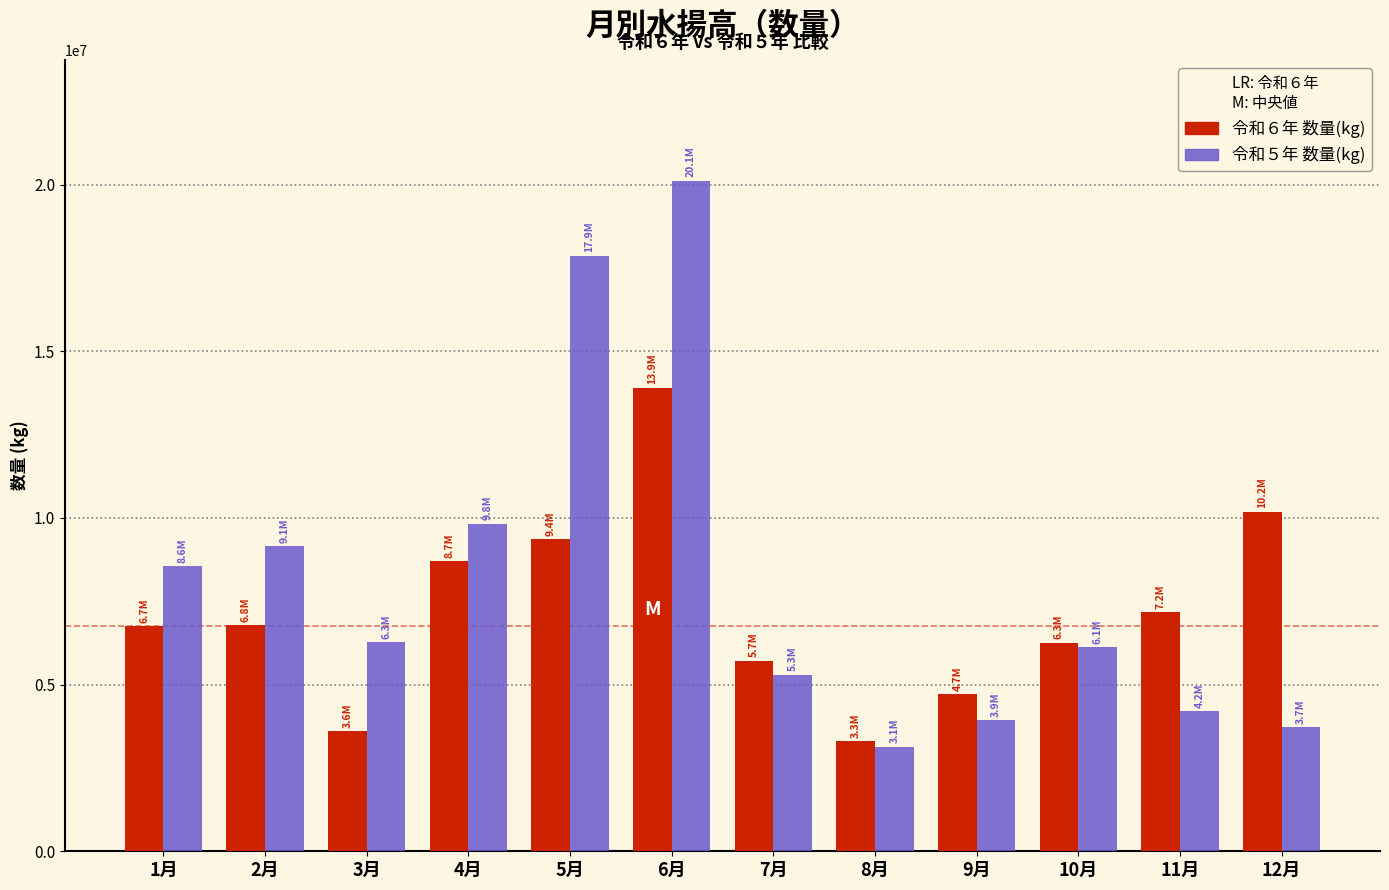

Between 8月 and 11月, which series saw the biggest shift?

令和６年 数量(kg)